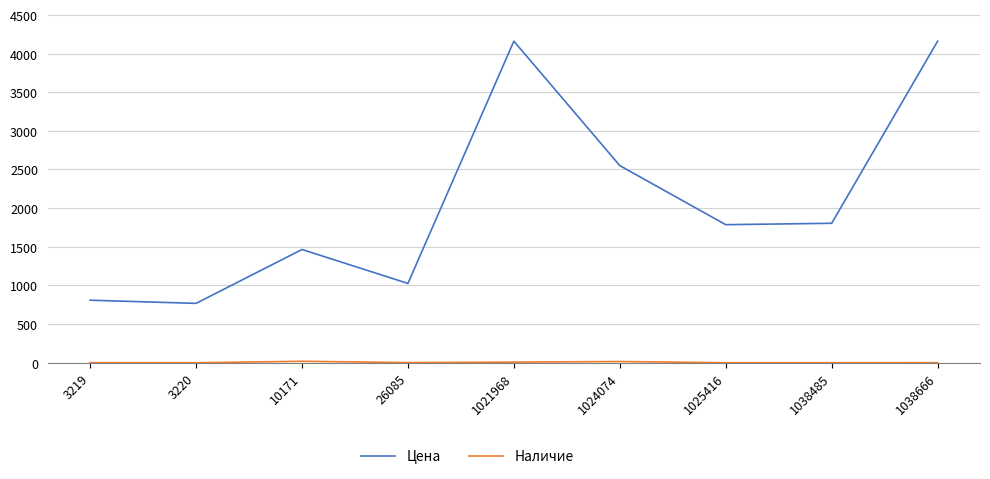

At which label is Цена closest to 2464?

1024074